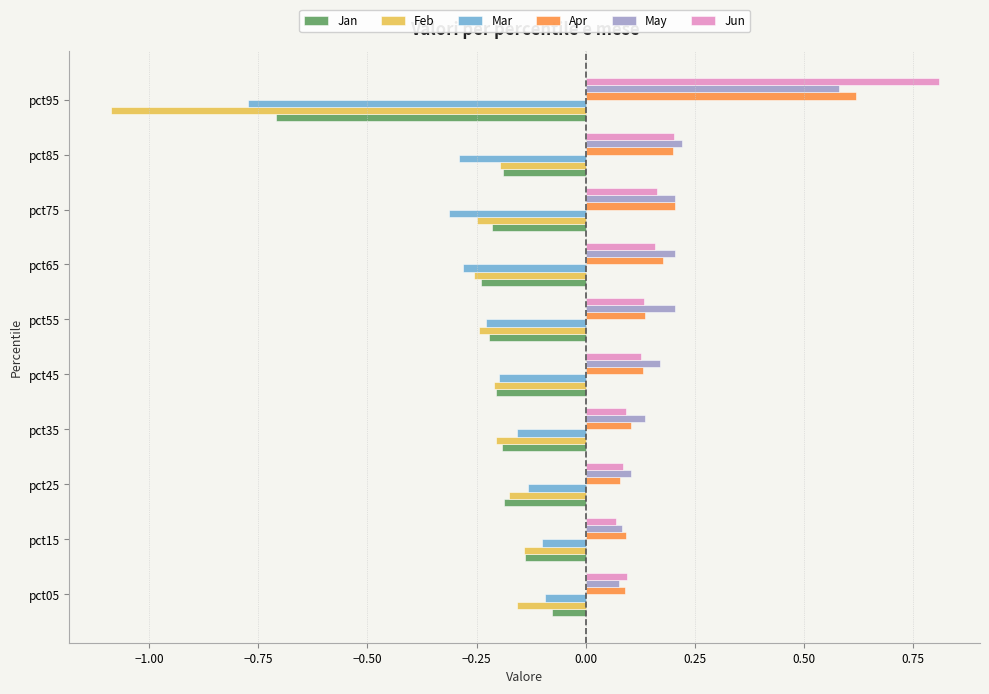

At how many categories does at least one series exceed 0?

10